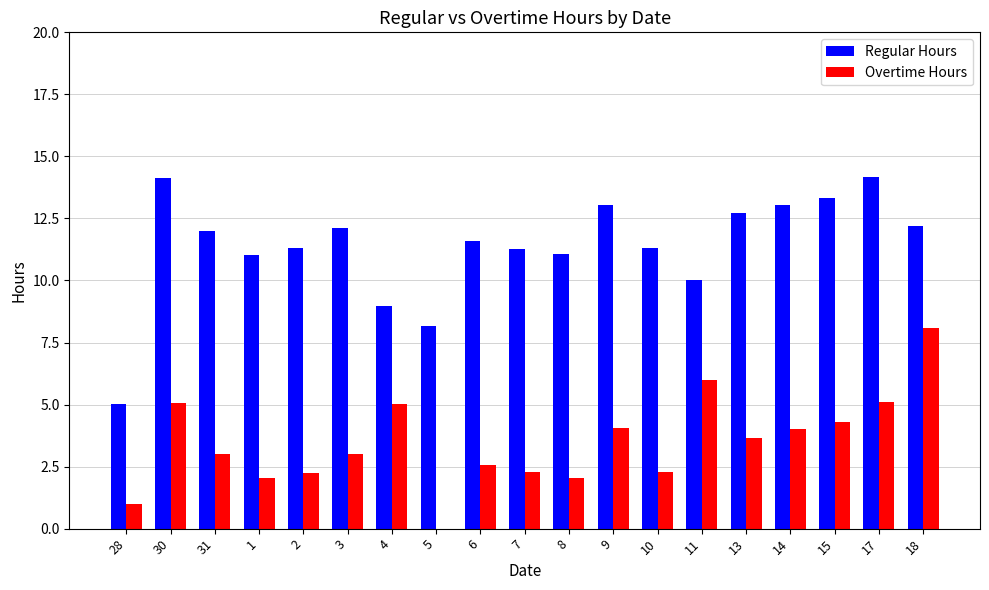

What is the sum of the Overtime Hours values at 15 and 18?

12.4